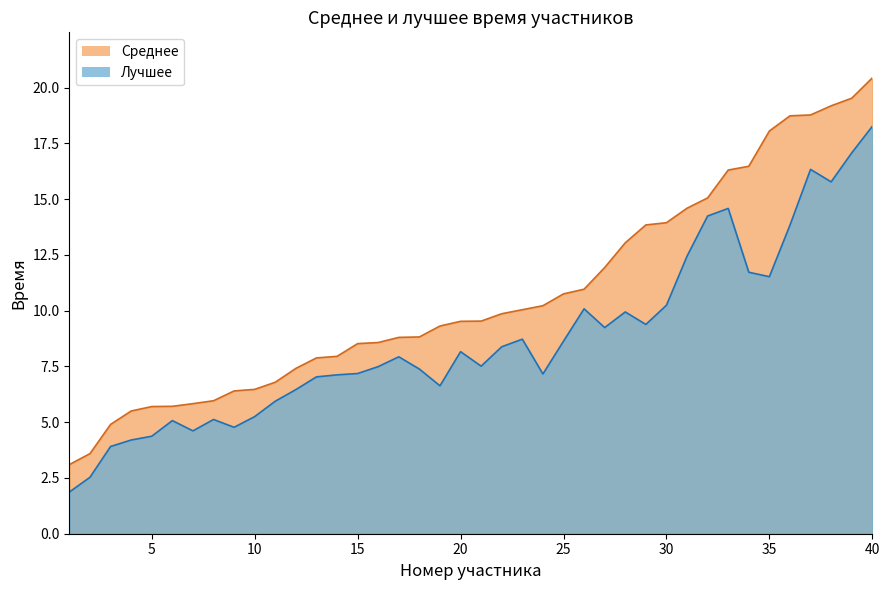

The Среднее series shows 4.6 at 35. True or false?

False